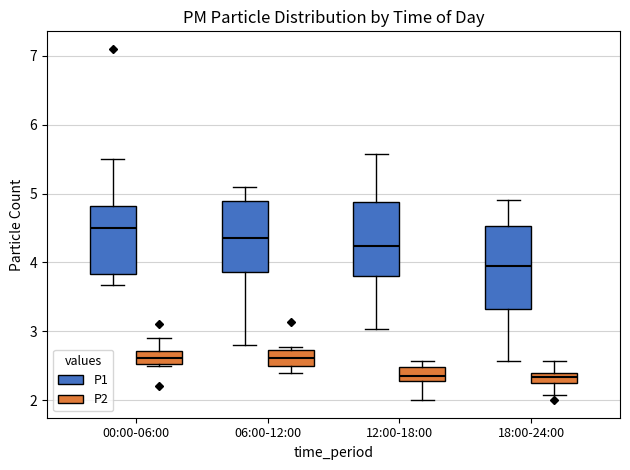

Which box is the tallest, from its lower edge to its upper edge?

18:00-24:00 (P1)